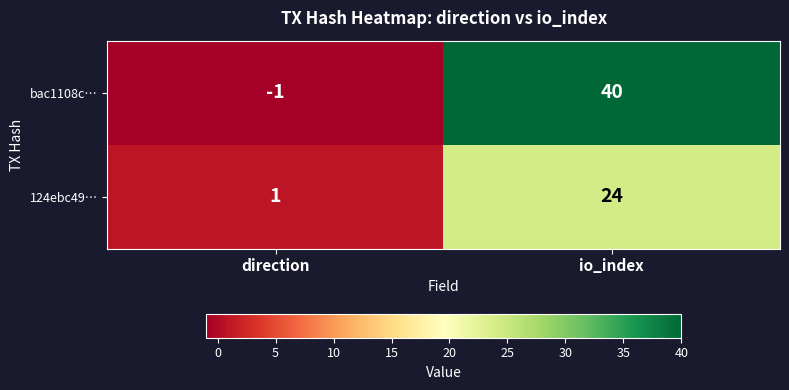

Reading right to left, list all the values displayed in this chart.

bac1108c…: io_index=40	direction=-1
124ebc49…: io_index=24	direction=1